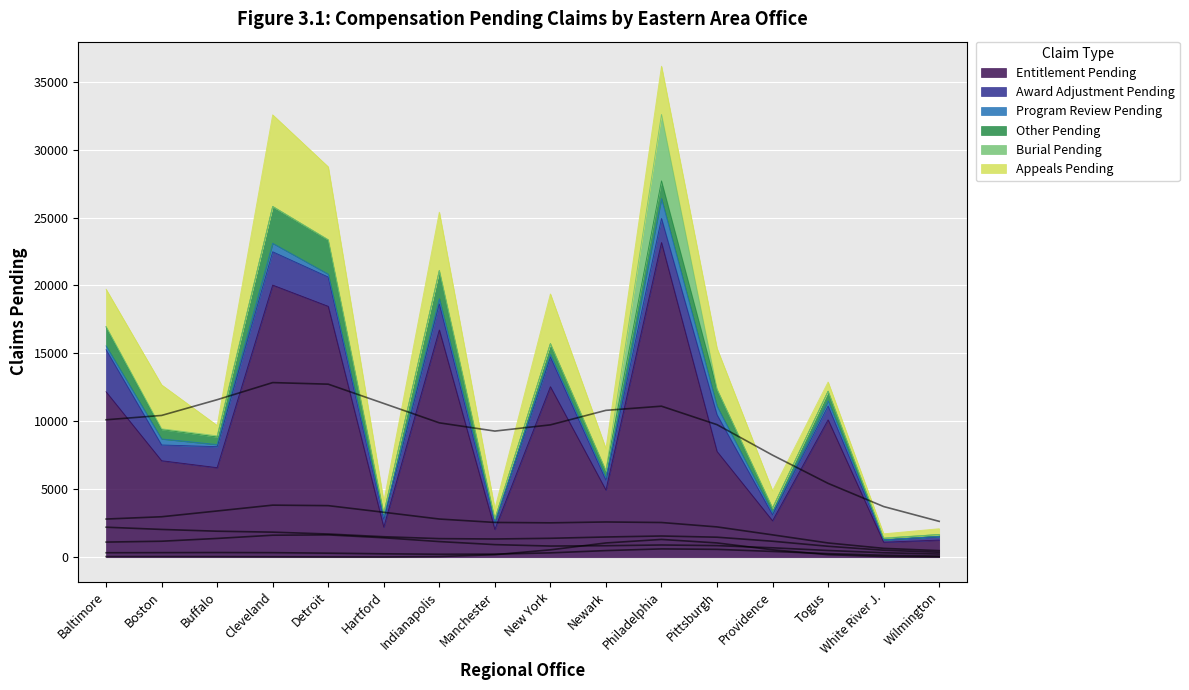

What are all the series names shown in the legend?

Entitlement Pending, Award Adjustment Pending, Program Review Pending, Other Pending, Burial Pending, Appeals Pending